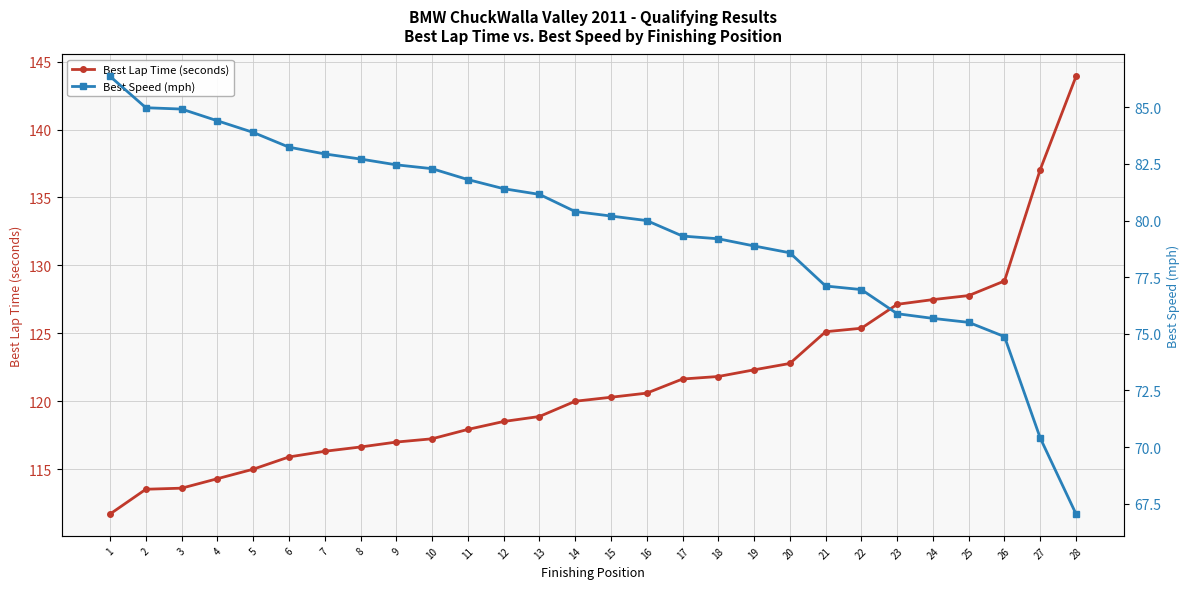

How many lines are shown in the chart?

2